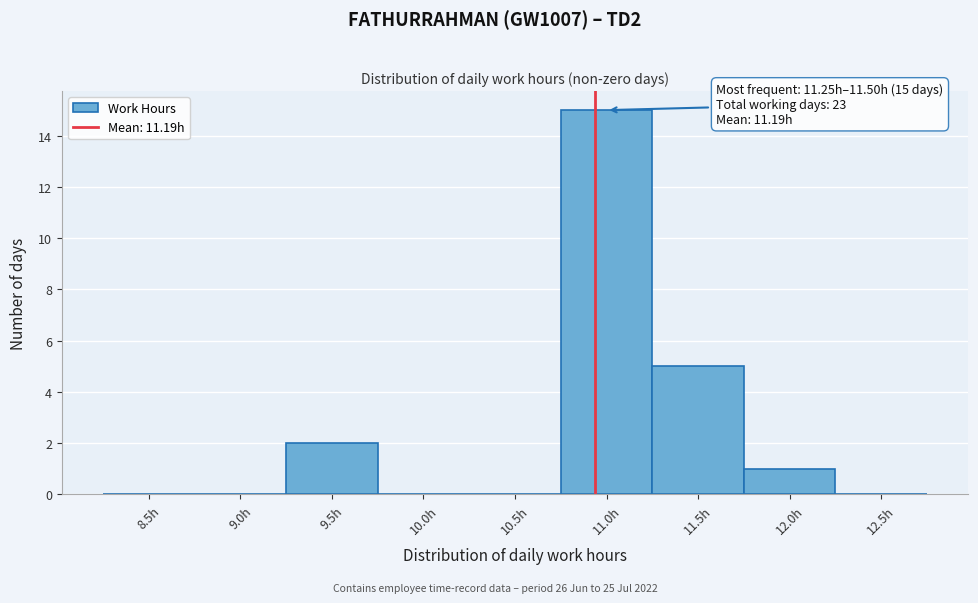

Reading left to right, what are all the values shown in this chart?

8.5h=0	9.0h=0	9.5h=2	10.0h=0	10.5h=0	11.0h=15	11.5h=5	12.0h=1	12.5h=0